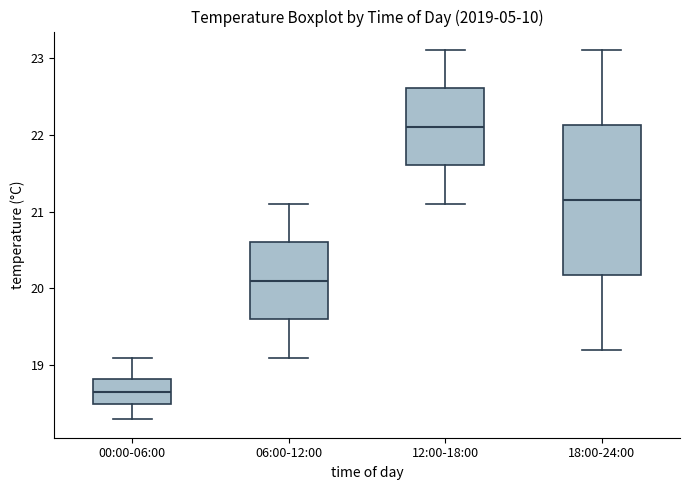

Reading left to right, transcribe this box plot: for each box, give where its median line is, the range the box spans, and where its two whiskers end, as read against the y-axis. The values are not printed on the chart, so give them approximately, as read against the axis.

00:00-06:00: median 18.7, box 18.5 to 18.8, whiskers 18.3 to 19.1
06:00-12:00: median 20.1, box 19.6 to 20.6, whiskers 19.1 to 21.1
12:00-18:00: median 22.1, box 21.6 to 22.6, whiskers 21.1 to 23.1
18:00-24:00: median 21.2, box 20.2 to 22.1, whiskers 19.2 to 23.1